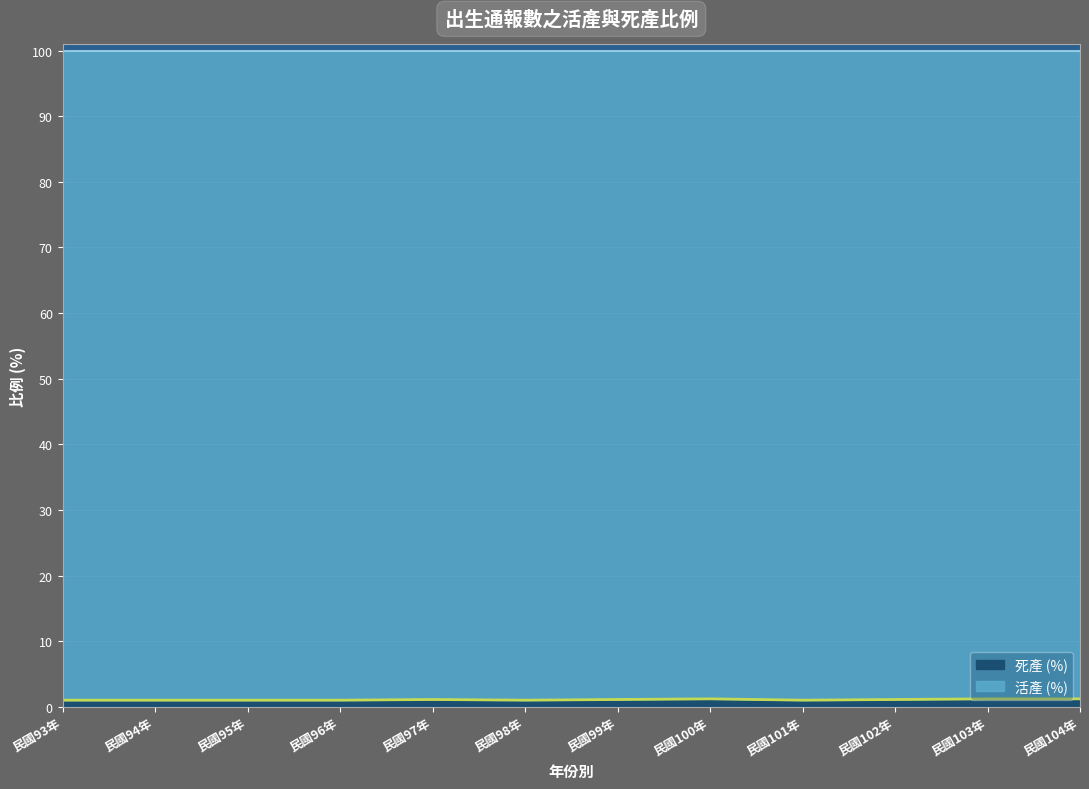

The 死產 (%) series shows 1.2 at 民國100年. True or false?

True